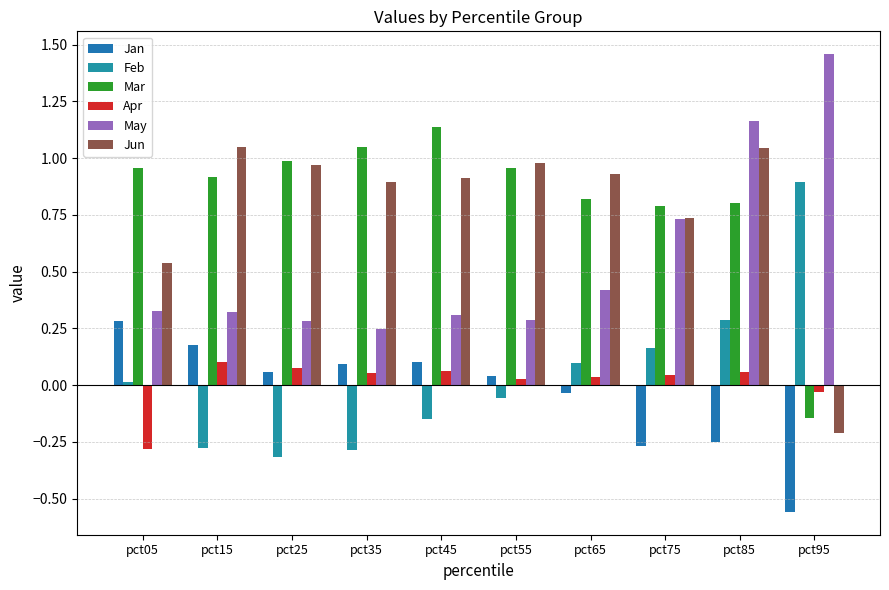

Are the bars horizontal?

No